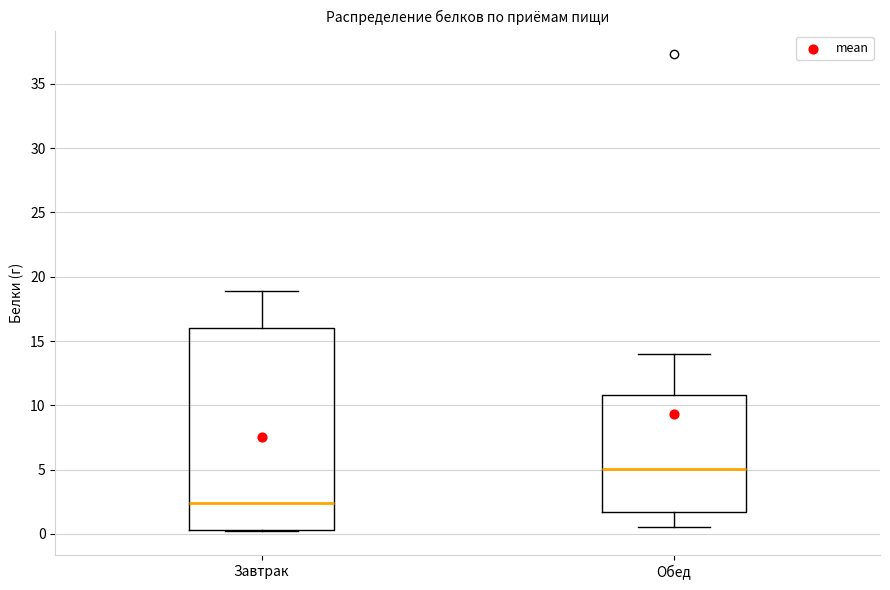

Reading left to right, read every box against the y-axis: the position of its median line, the range the box covers, and the ends of its whiskers. The values are not printed on the chart, so give them approximately, as read against the axis.

Завтрак: median 2.5, box 0.5 to 16.0, whiskers 0.0 to 19.0
Обед: median 5.0, box 1.5 to 11.0, whiskers 0.5 to 14.0